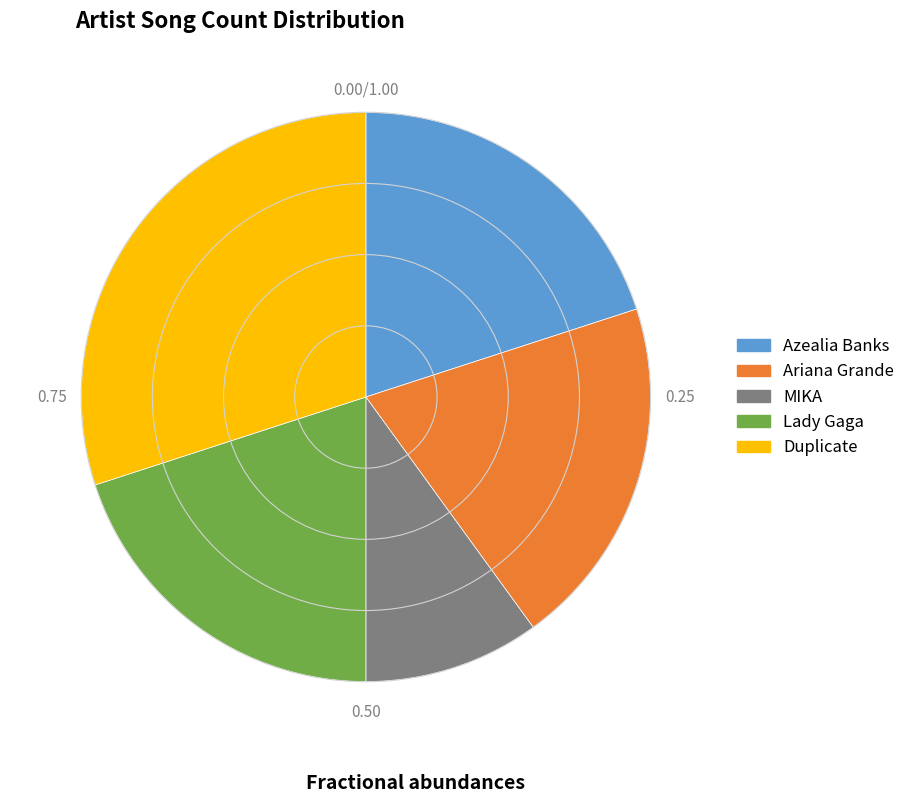

How many segments does this pie chart have?

5